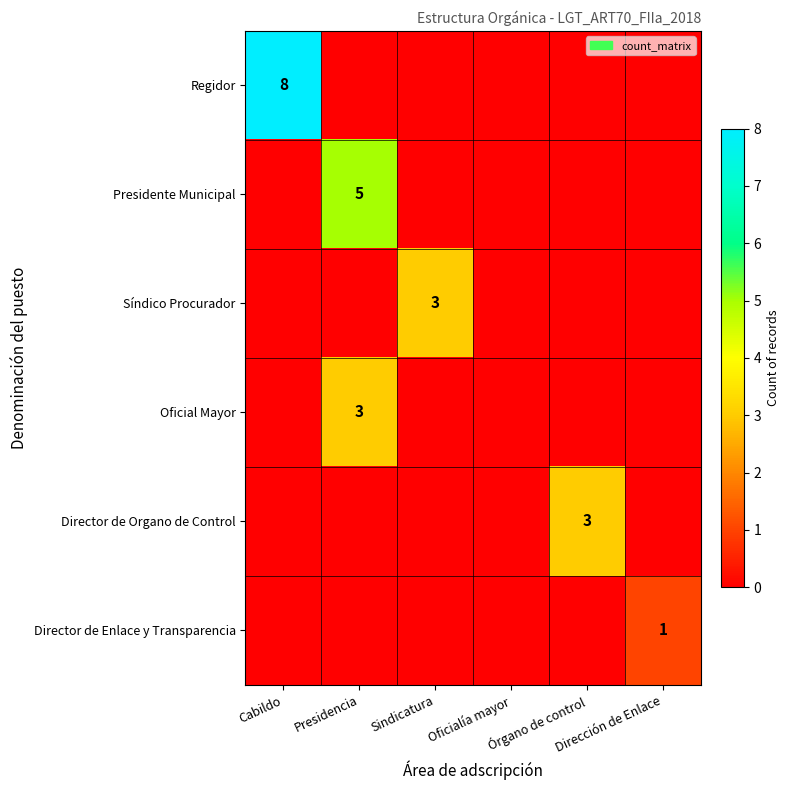

The value of Regidor at Cabildo is 8. True or false?

True